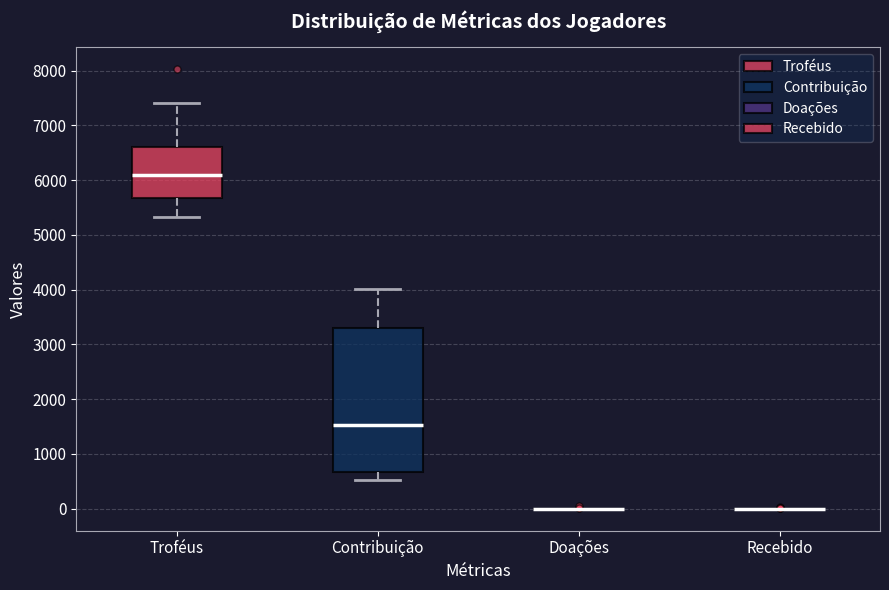

Reading left to right, transcribe this box plot: for each box, give where its median line is, the range the box spans, and where its two whiskers end, as read against the y-axis. The values are not printed on the chart, so give them approximately, as read against the axis.

Troféus: median 6100, box 5700 to 6600, whiskers 5300 to 7400
Contribuição: median 1500, box 700 to 3300, whiskers 500 to 4000
Doações: box collapsed to a line at 0, whiskers 0 to 0
Recebido: box collapsed to a line at 0, whiskers 0 to 0